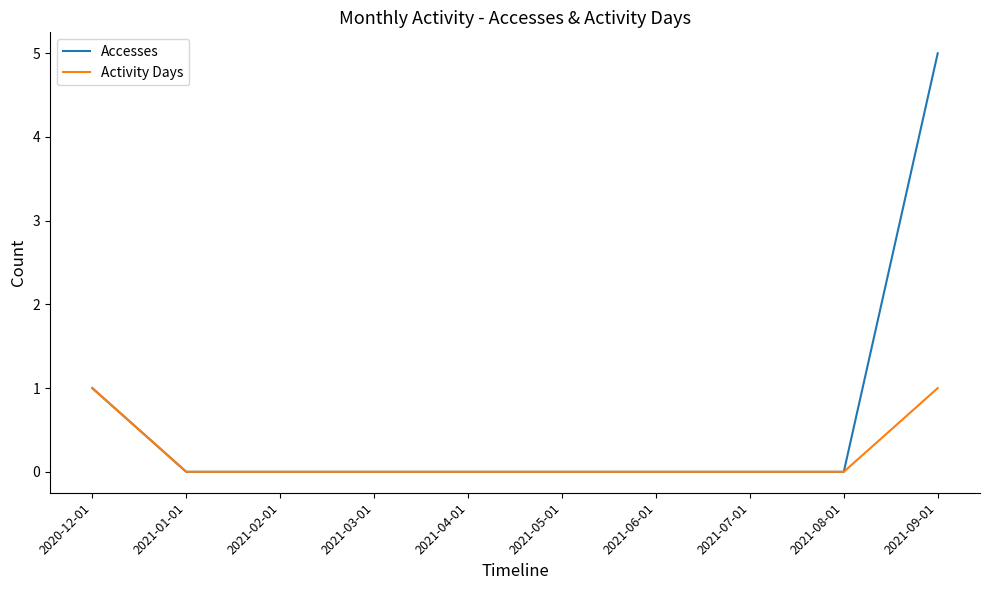

The Accesses series shows 0 at 2021-08-01. True or false?

True